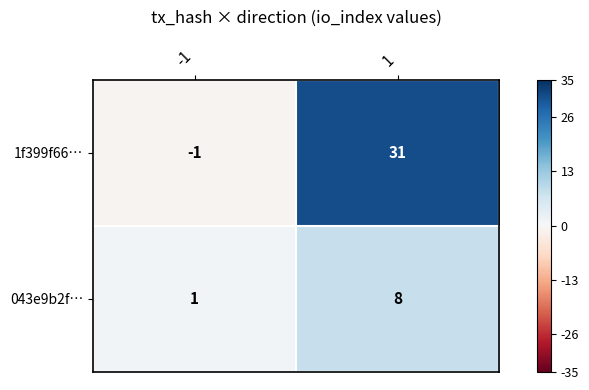

What is the difference between the maximum and minimum values in the 1f399f66… series?

32